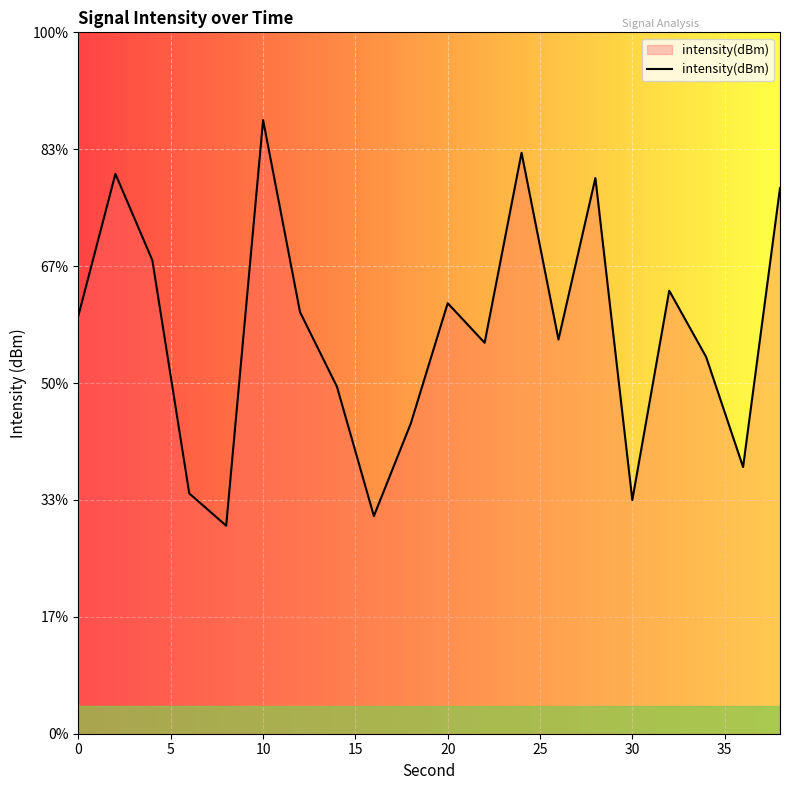

What is the value of the 4th point from the left?

-129.7